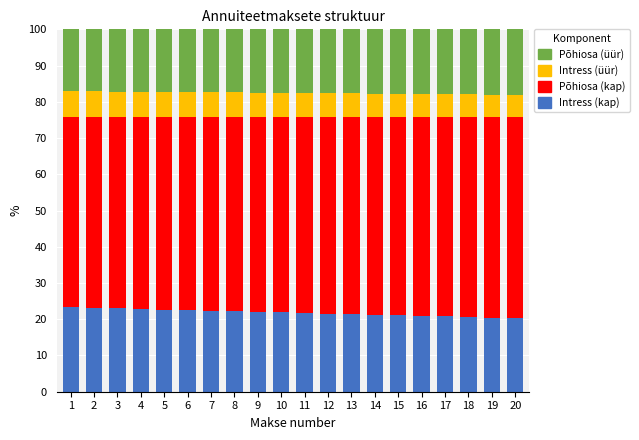

What is the total value across all series at 14?

100.0